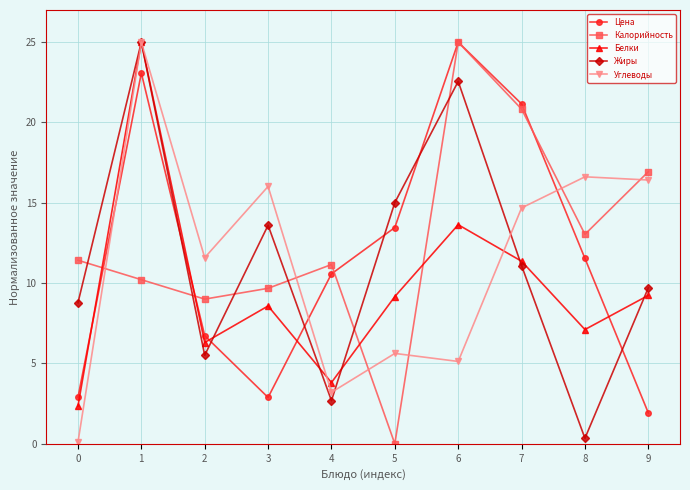

Between 1 and 6, which series saw the biggest shift?

Углеводы